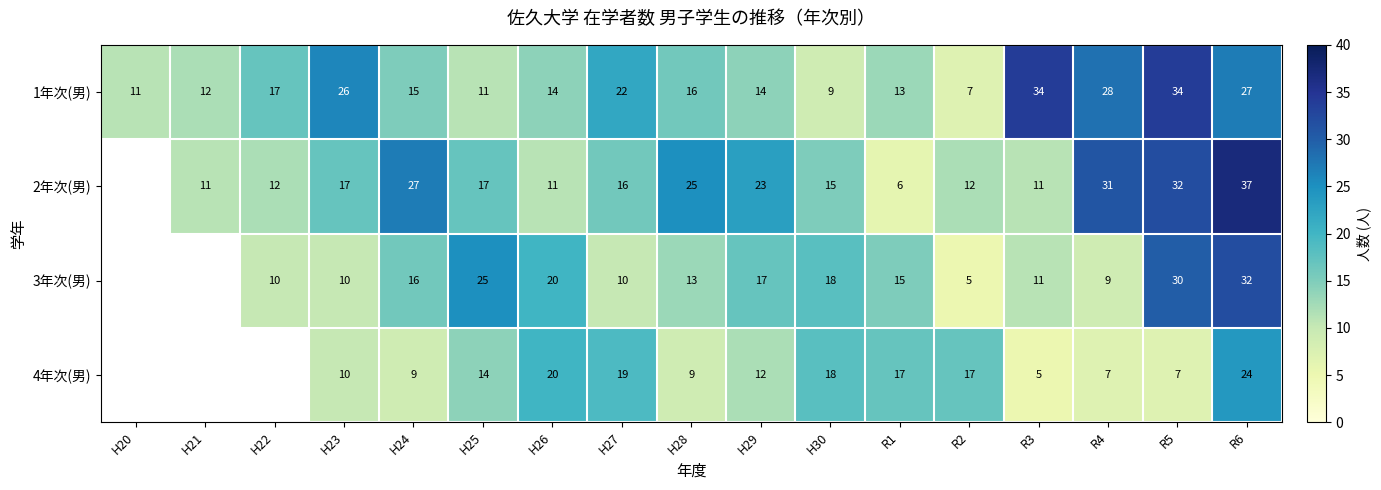

Is it true that 4年次(男) equals 18 at H30?

True